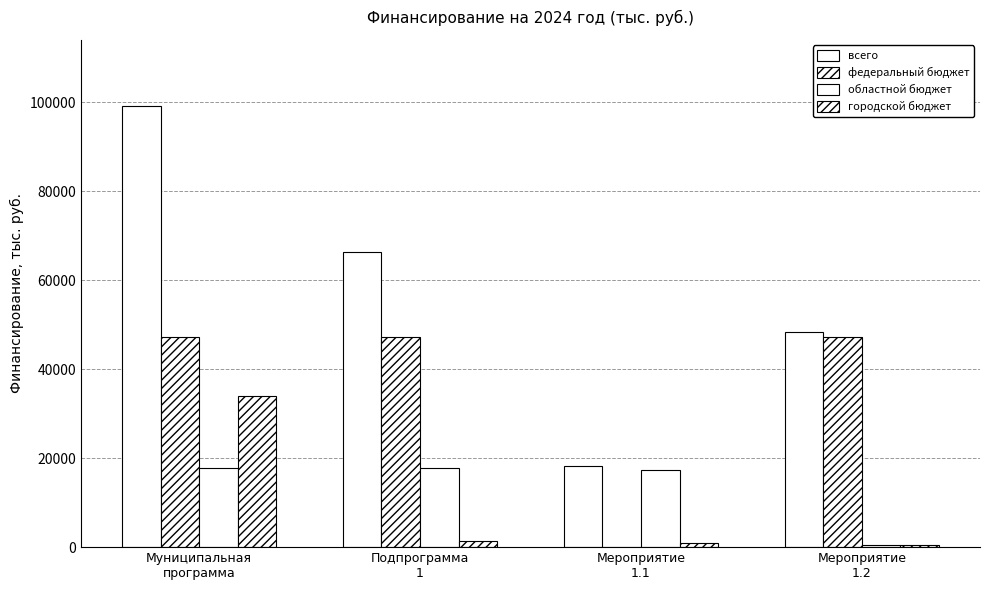

Rank the series by their maximum value, from lowest to highest.

областной бюджет, городской бюджет, федеральный бюджет, всего